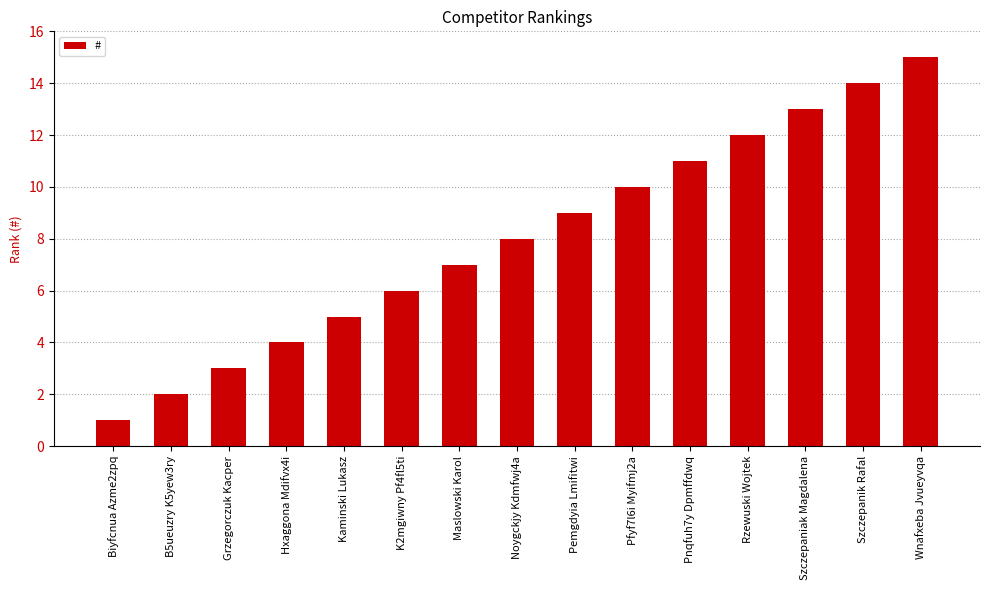

What is the maximum value shown in the chart?

15